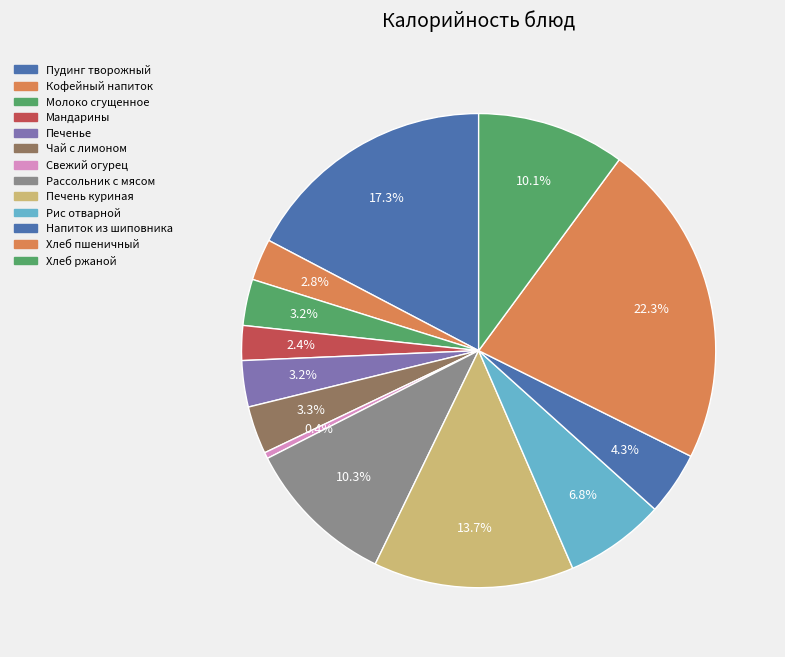

How many segments does this pie chart have?

13